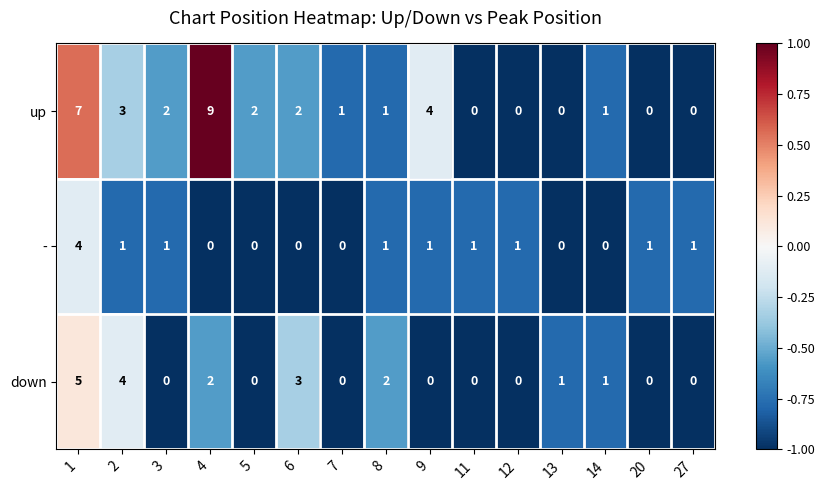

How many - values are between 0 and 1?

14